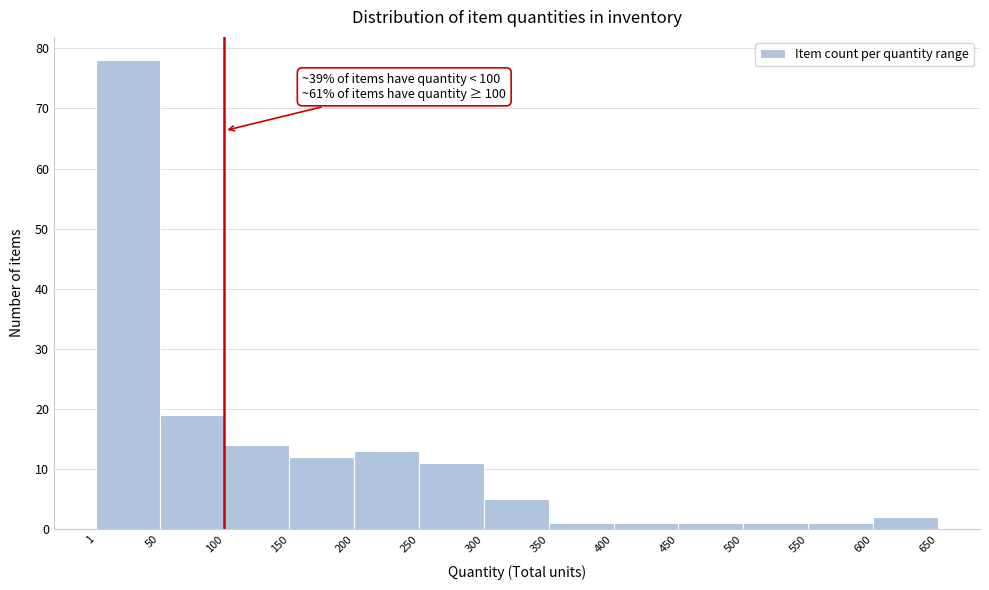

Which range on the x-axis has the tallest bar?

1 to 50